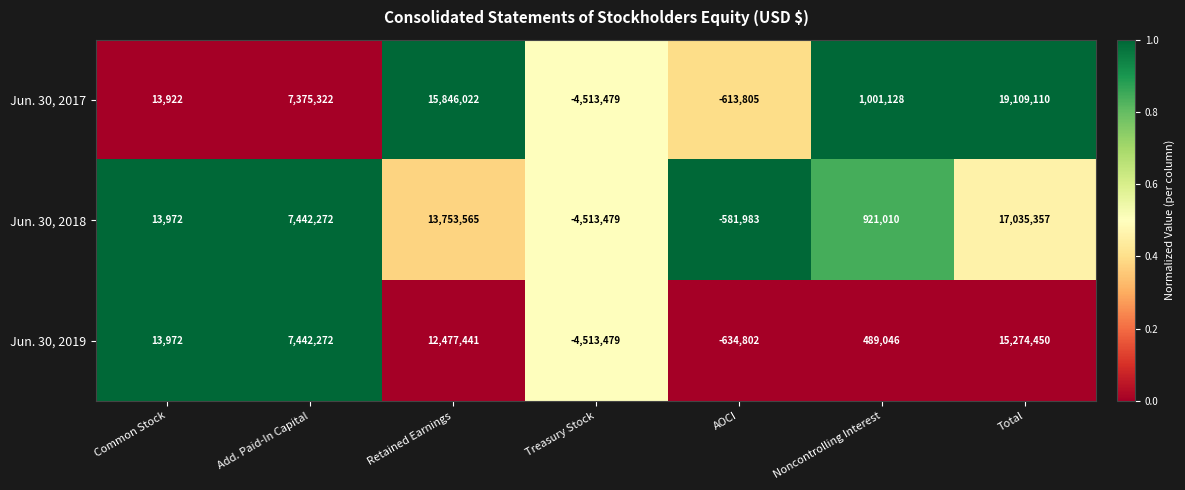

Which series has the largest range (max minus min)?

Jun. 30, 2017